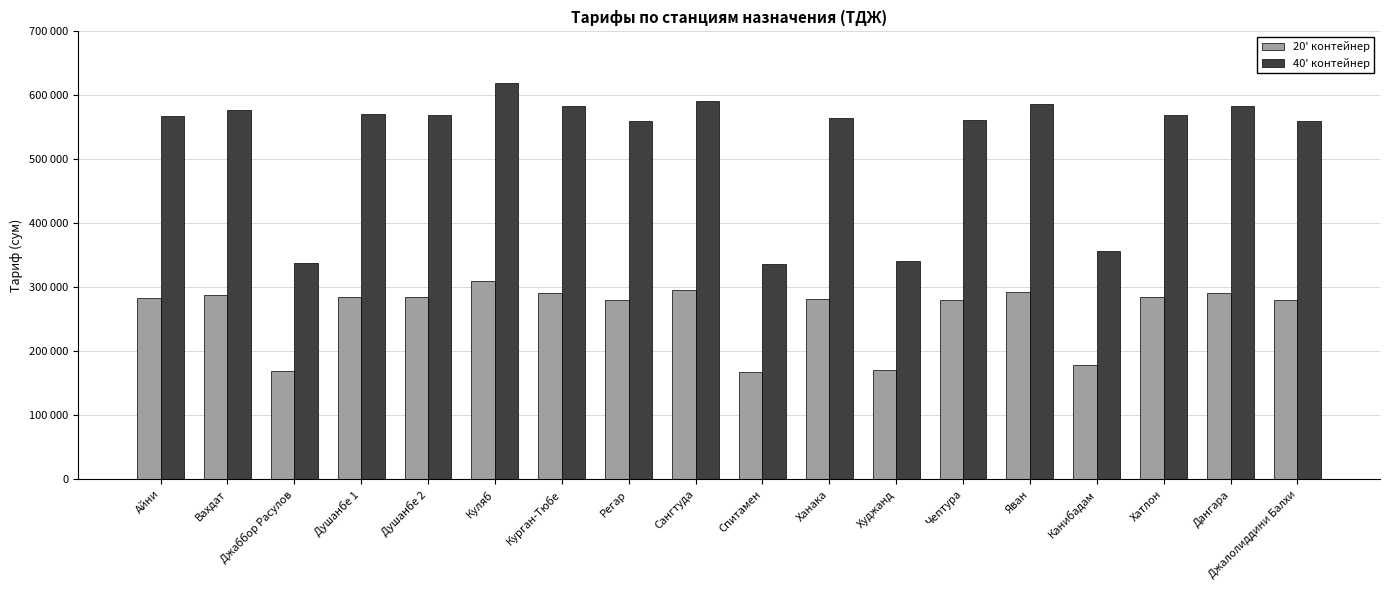

At which label is 40' контейнер closest to 478425?

Джалолиддини Балхи